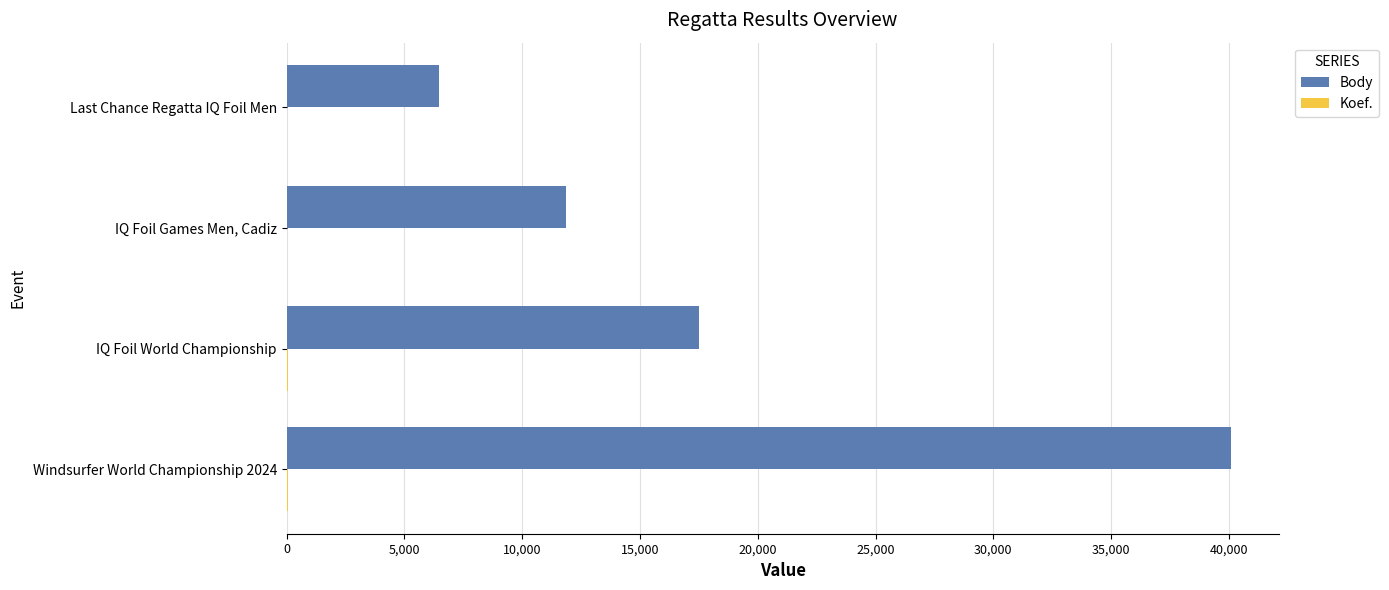

Which series has the largest range (max minus min)?

Body